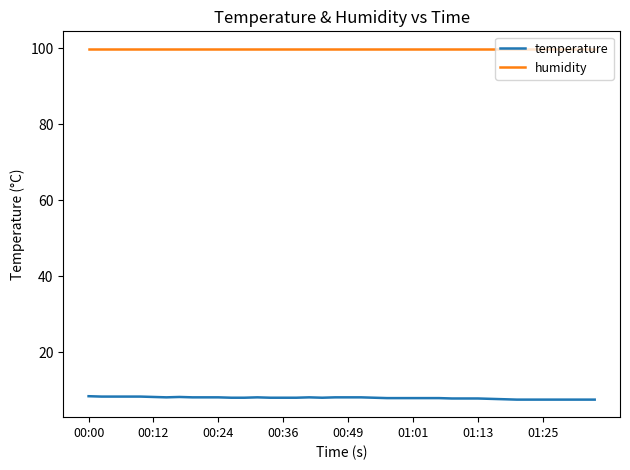

Rank the series by their maximum value, from lowest to highest.

temperature, humidity